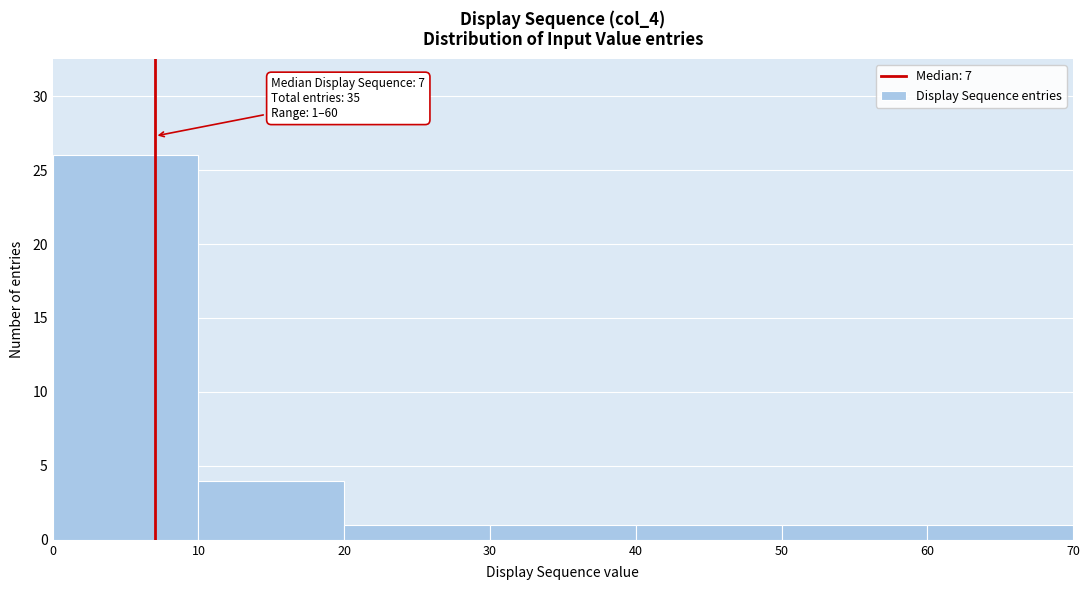

Which range on the x-axis has the tallest bar?

0 to 10